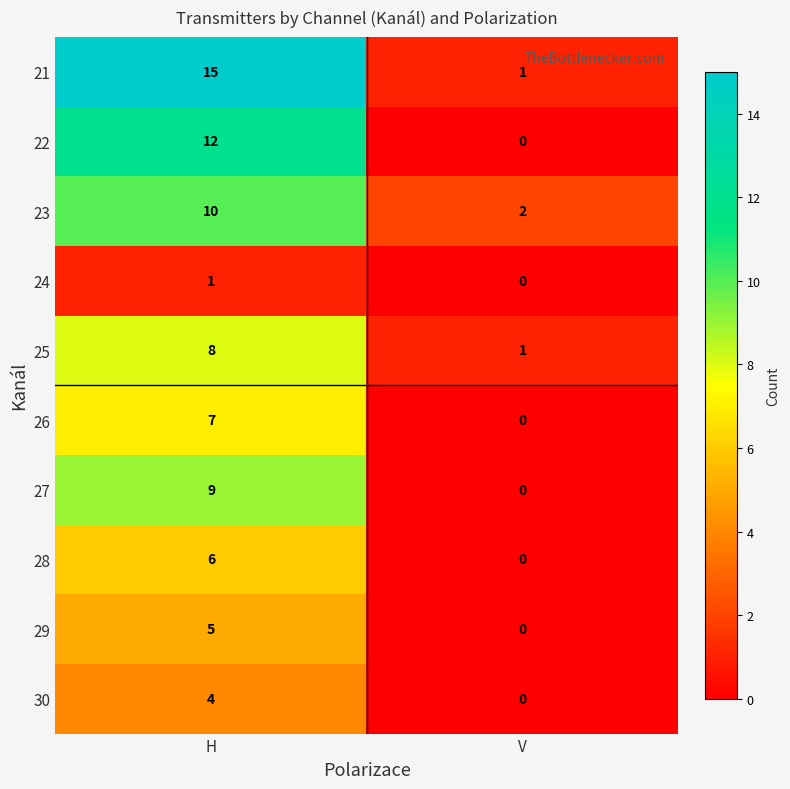

What is the difference between the 22 values at H and V?

12